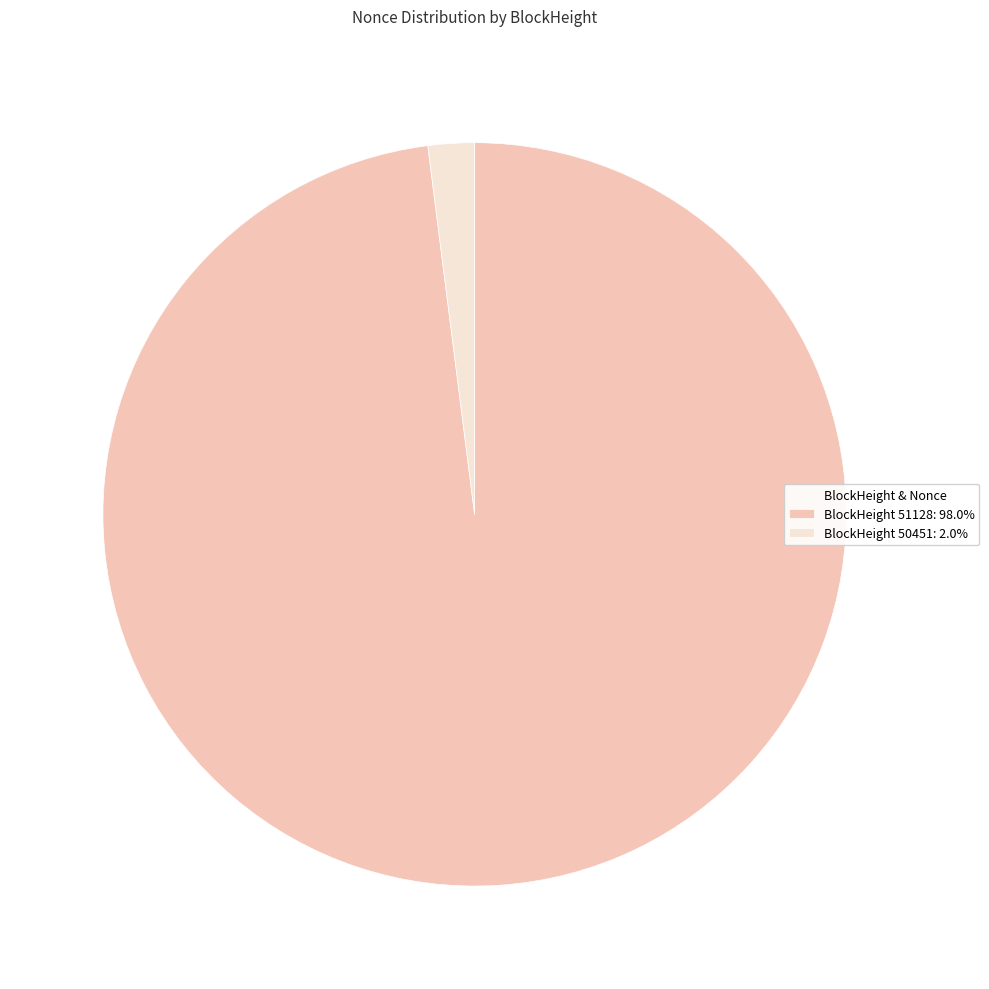

Is there a majority slice in this chart?

Yes